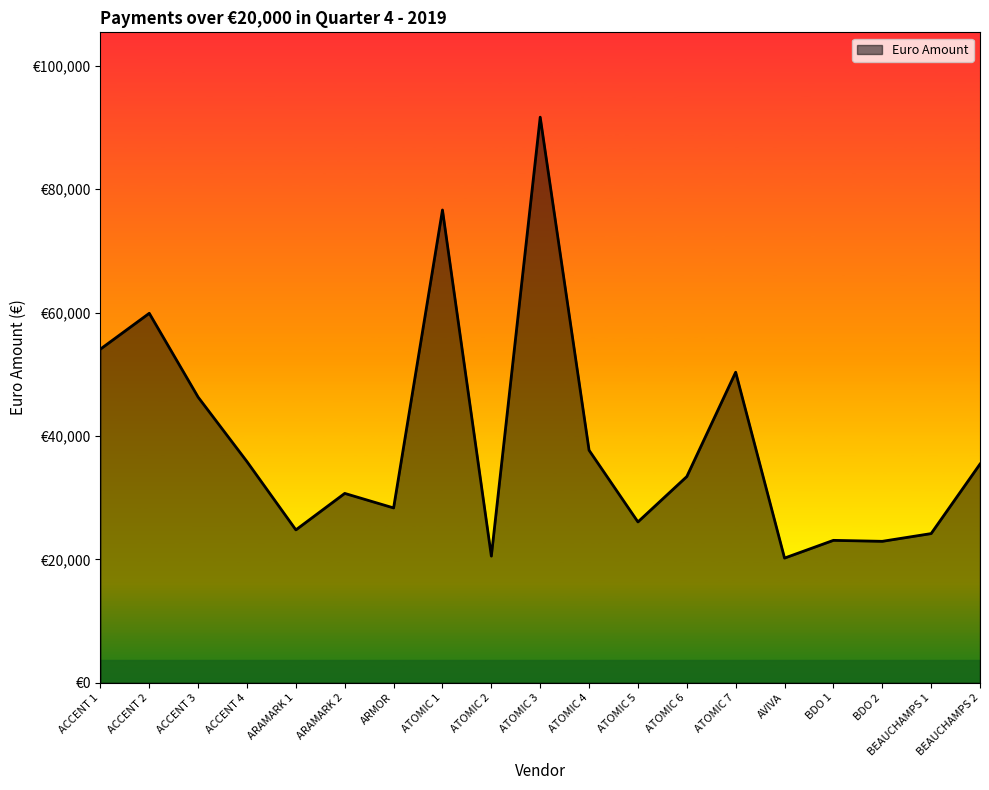

Does the chart have visible grid lines?

No